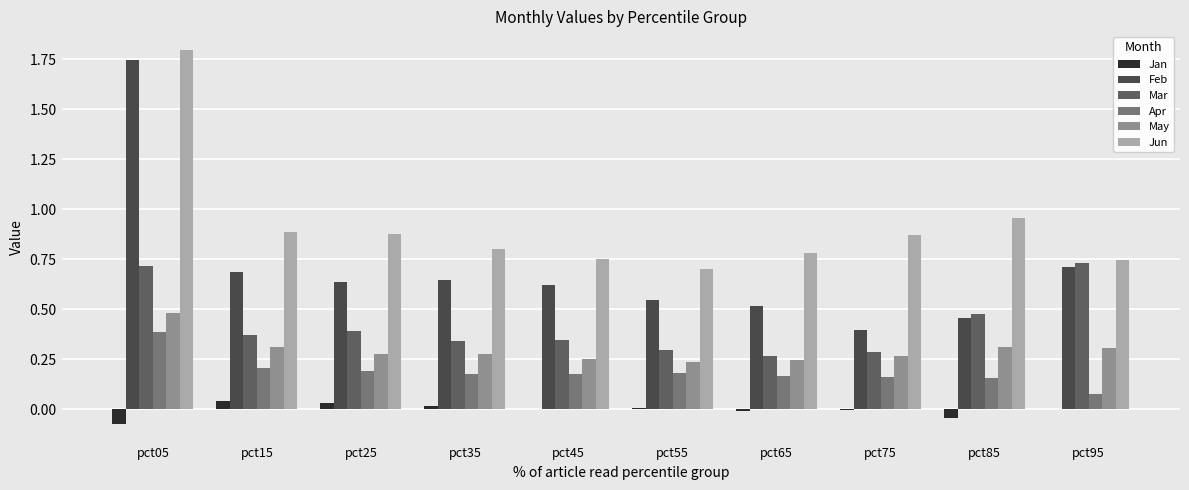

Is the value of Jun at pct05 greater than the value of Jan at pct85?

Yes